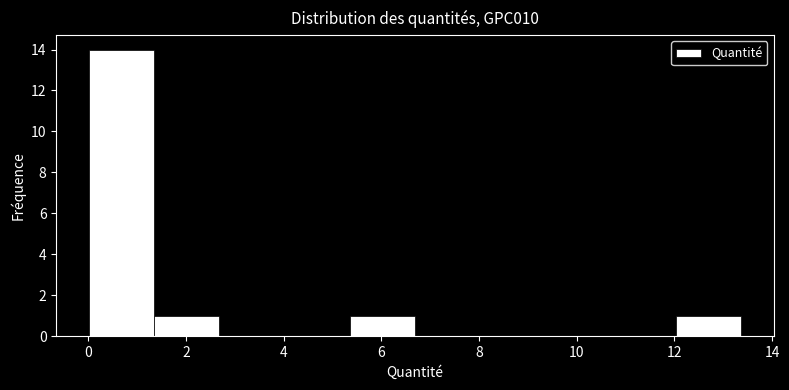

Reading left to right, transcribe this chart: for each bar, give the range it covers on the x-axis and its height. Neither the bar edges nor the heights are printed on the chart, so give them approximately, as read against the axes.

0.0 to 1.4: 14
1.4 to 2.6: 1
2.6 to 4.0: 0
4.0 to 5.4: 0
5.4 to 6.6: 1
6.6 to 8.0: 0
8.0 to 9.4: 0
9.4 to 10.6: 0
10.6 to 12.0: 0
12.0 to 13.4: 1